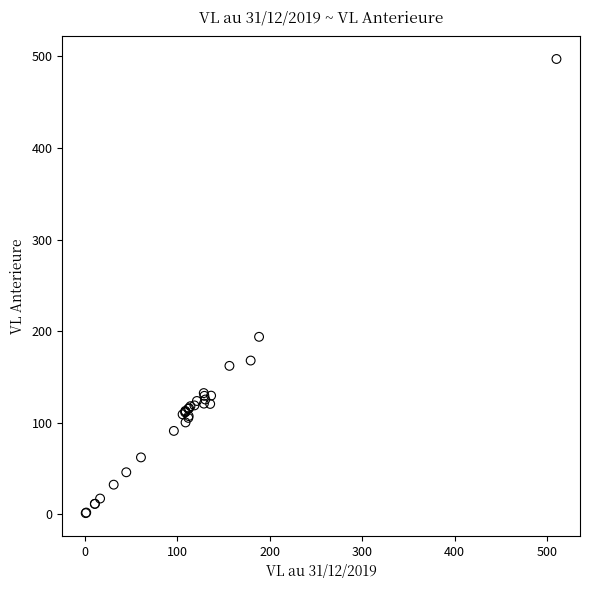

What Y value in the scatter plot is closest to 249?

193.8